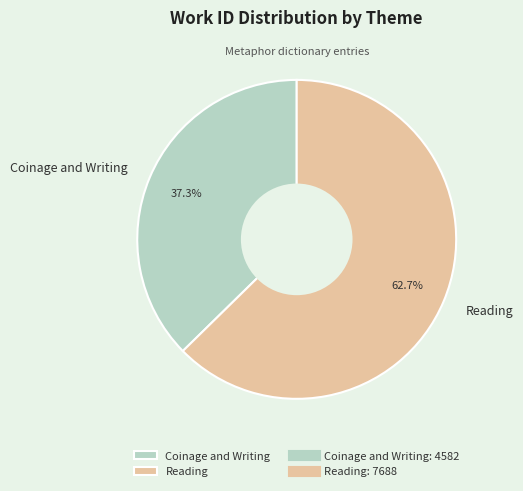

To the nearest percent, what is the difference between the largest and smallest slice percentages?

25%